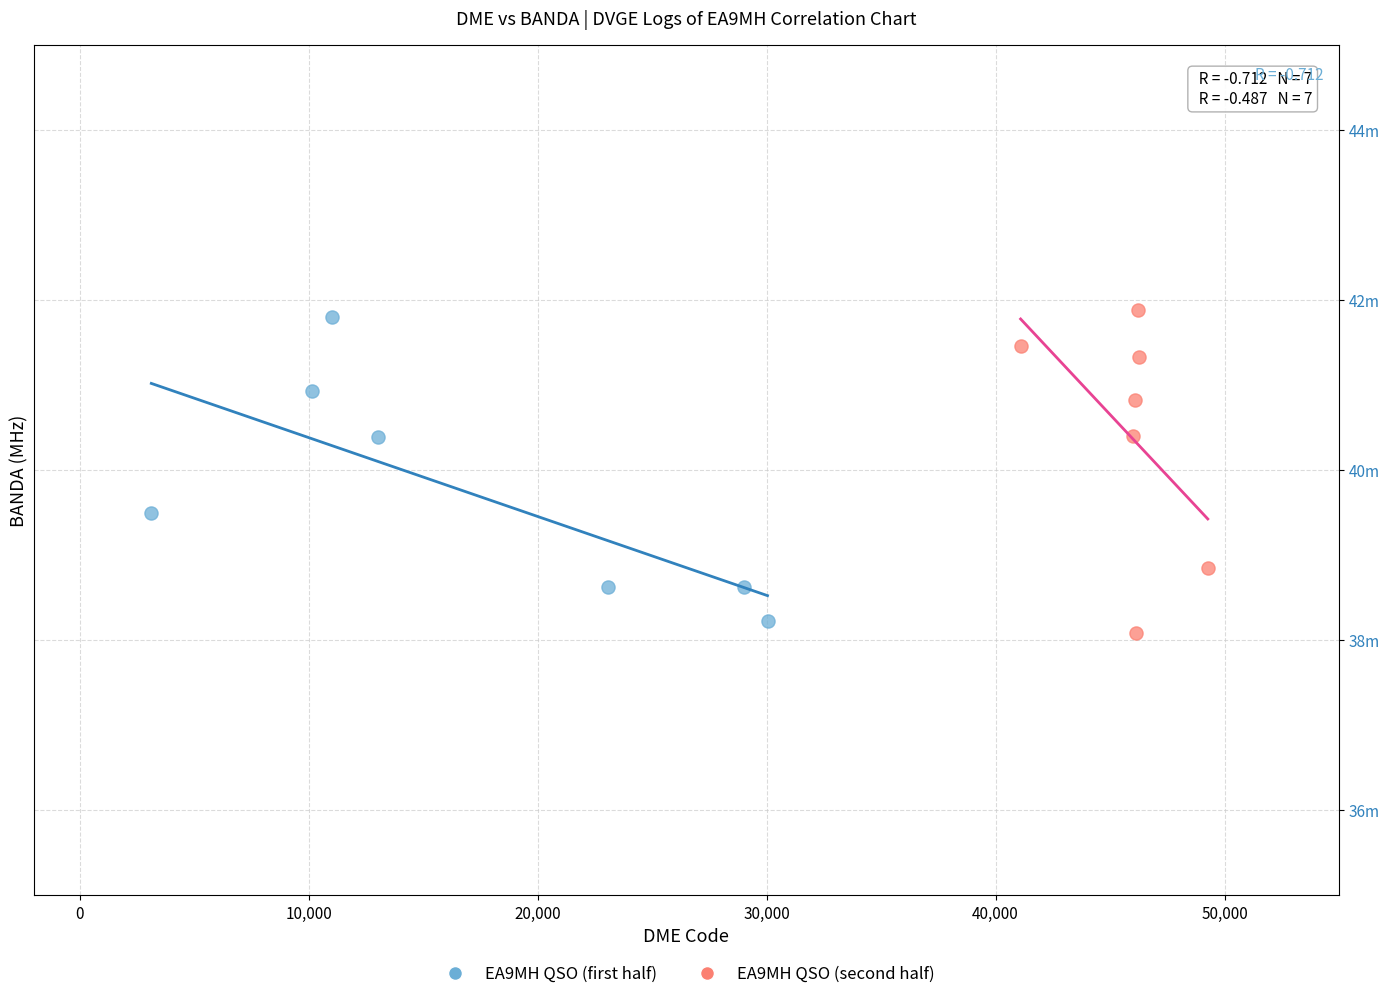

What are all the series names shown in the legend?

EA9MH QSO (first half), EA9MH QSO (second half)